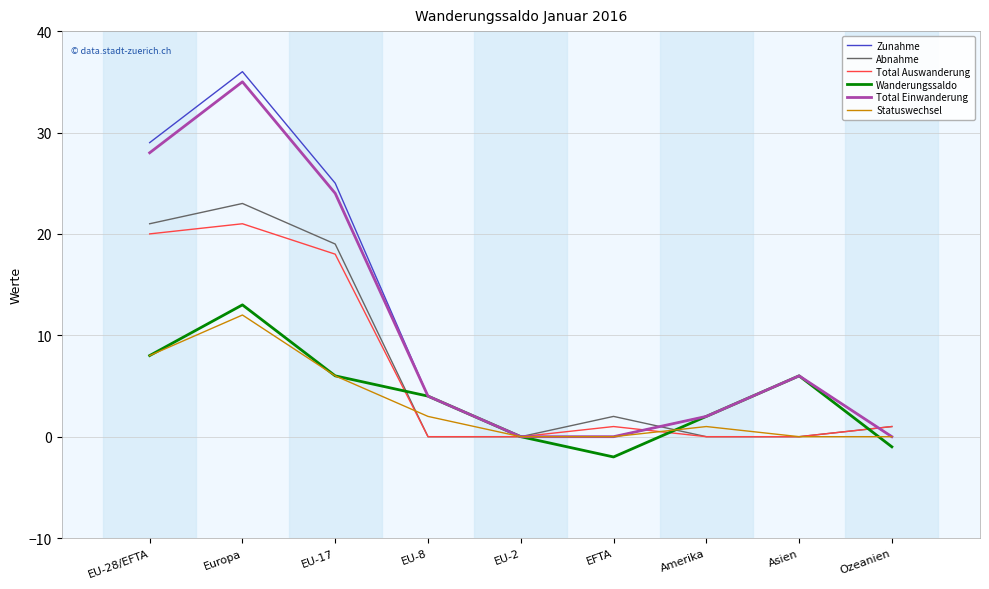

Which series has the widest spread of values?

Zunahme